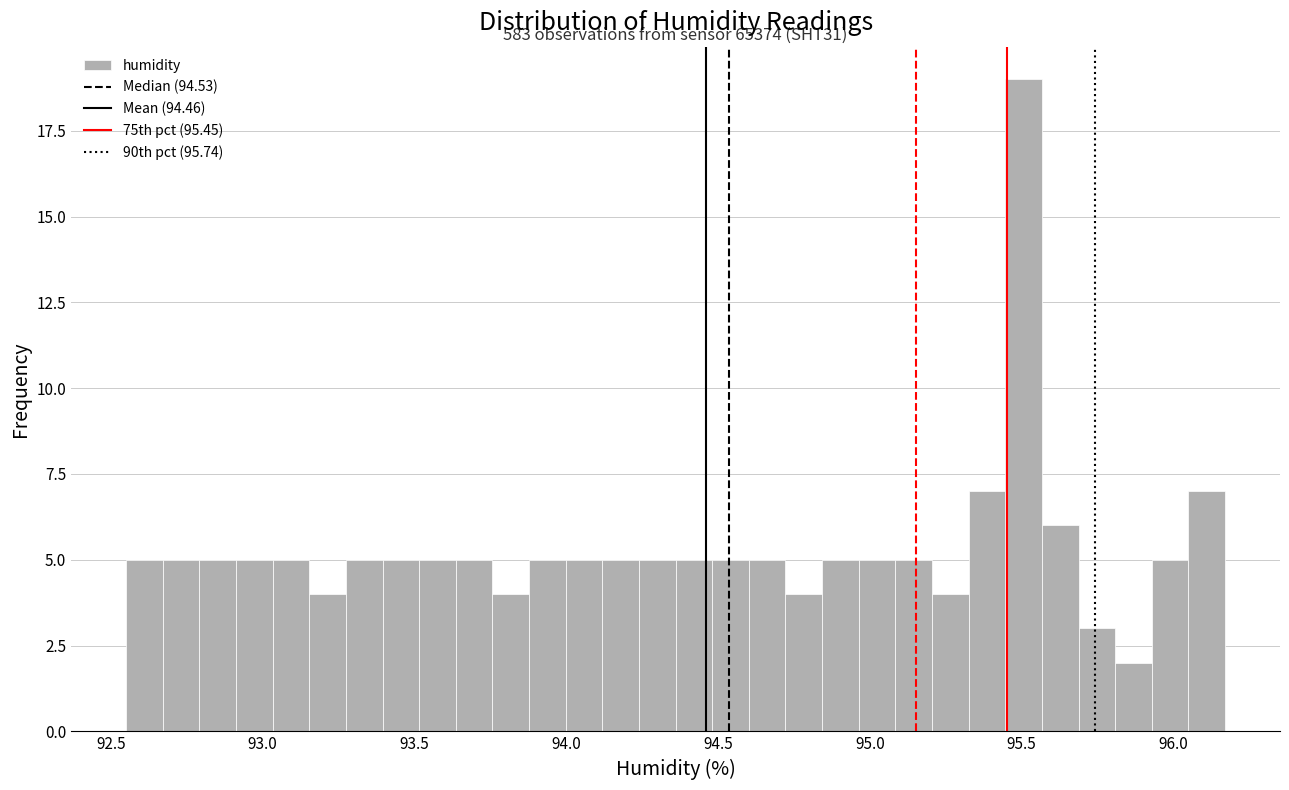

Read against the x-axis, roughly where is the centre of the tallest bar?

95.50